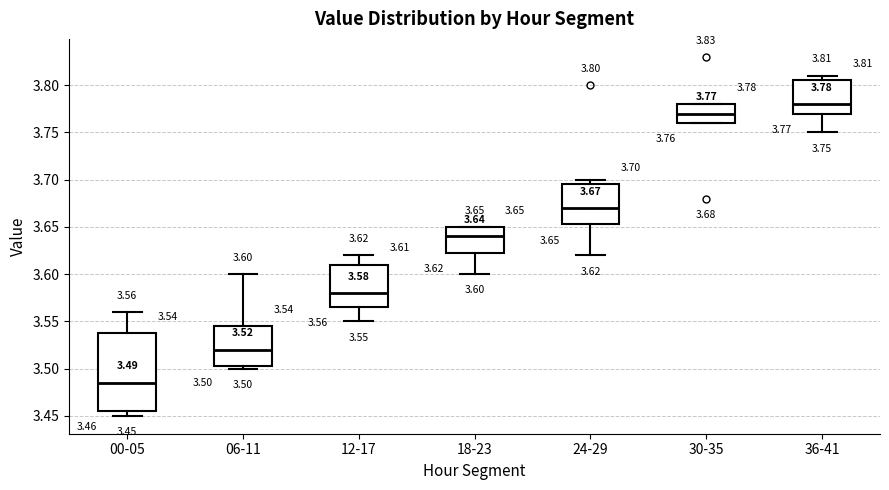

Which box is the tallest, from its lower edge to its upper edge?

00-05